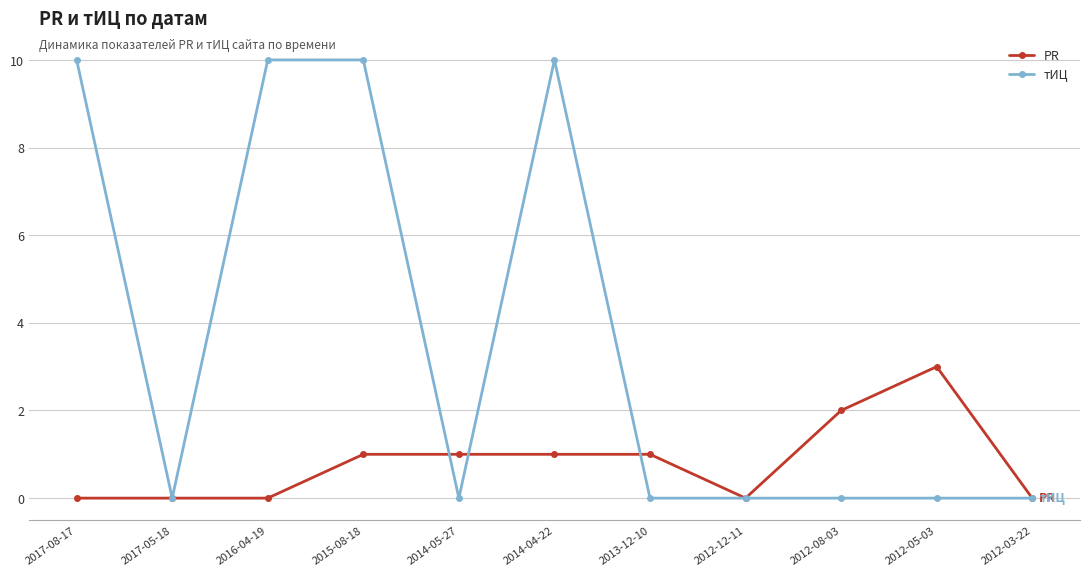

What is the spread (max minus min) of values at 2014-04-22?

9